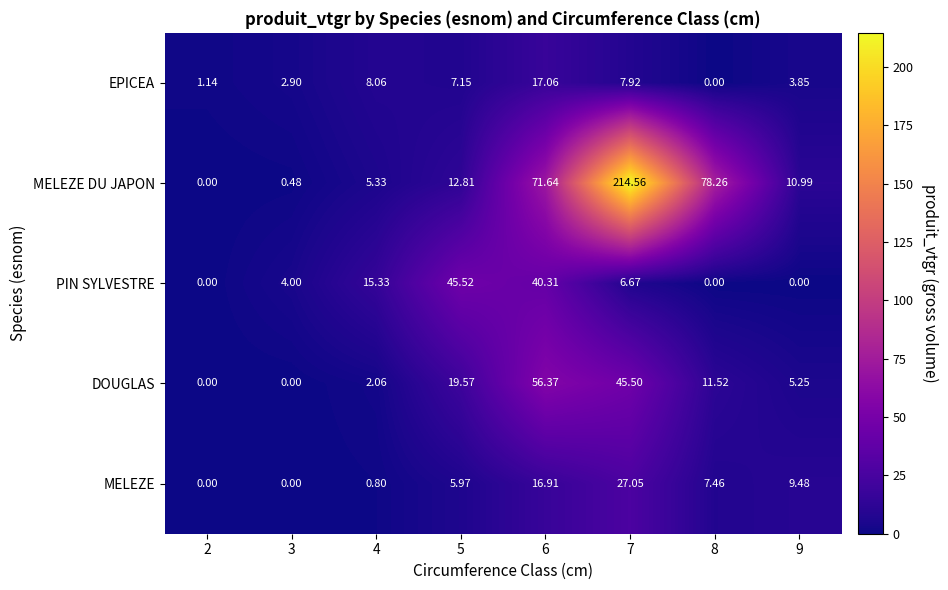

Which series has the largest range (max minus min)?

MELEZE DU JAPON